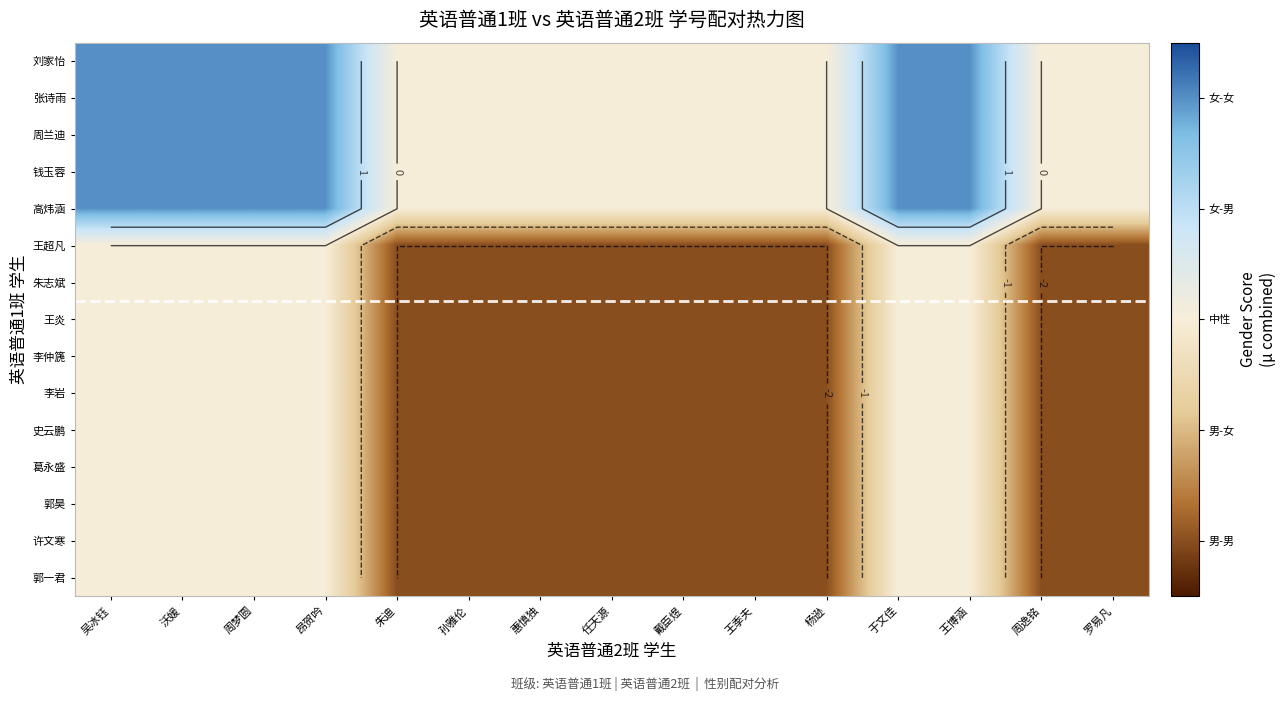

Rank the categories by 张诗雨 value from lowest to highest.

朱迪, 孙雅伦, 惠慎独, 任天源, 戴臣煜, 王季夫, 杨逊, 周逸铭, 罗易凡, 吴冰钰, 沃媛, 周梦圆, 昂贺吟, 于文佳, 王博涵